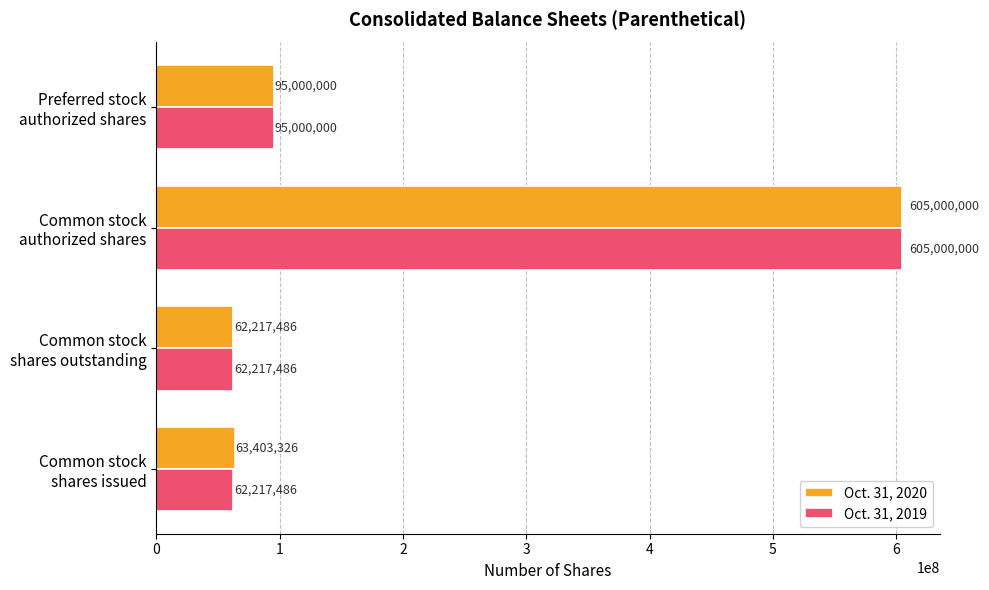

What is the maximum value for Oct. 31, 2020?

605000000